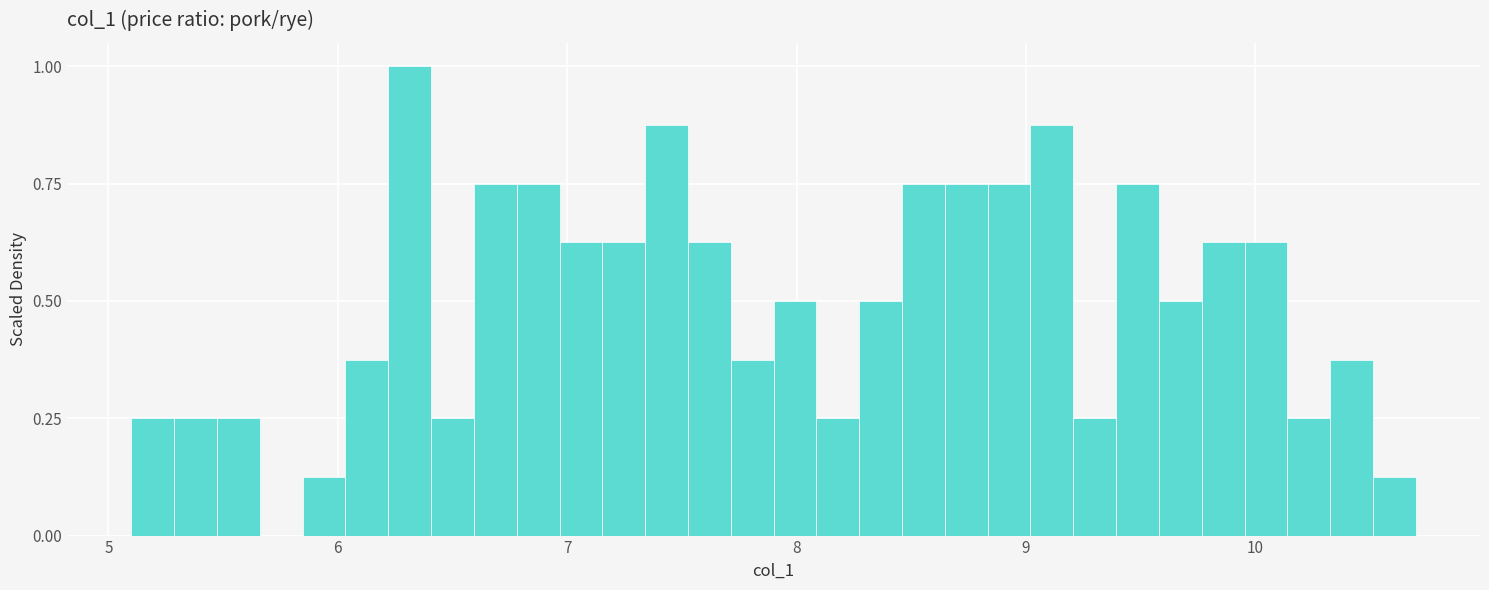

Around what value on the x-axis is the tallest bar? Give the approximate position of its centre, as read against the axis.

6.3